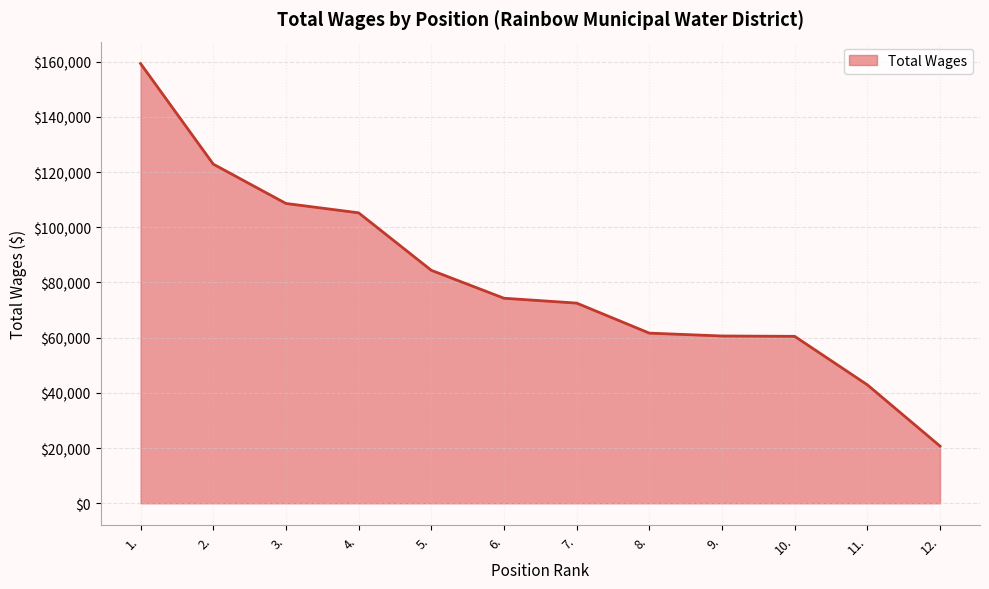

What is the maximum value shown in the chart?

159317